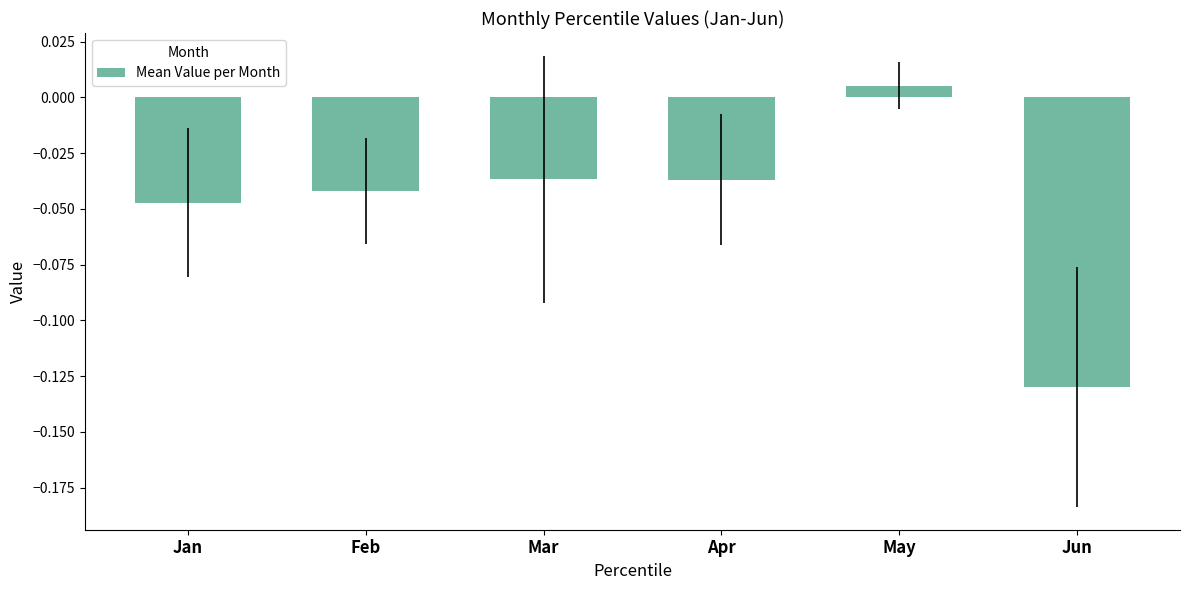

The chart shows a value of -0.0 at Jun. True or false?

False